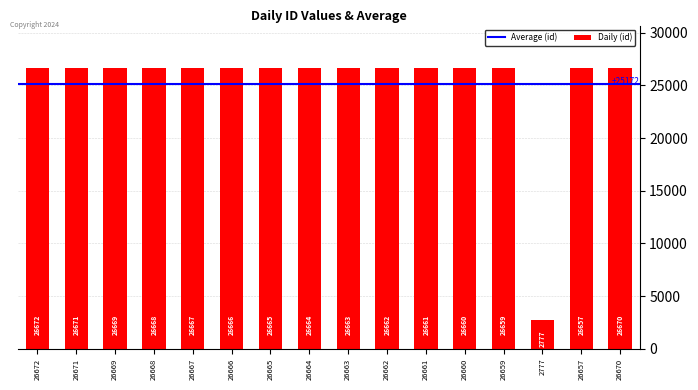

Reading left to right, what are all the values shown in this chart?

26672	26671	26669	26668	26667	26666	26665	26664	26663	26662	26661	26660	26659	2777	26657	26670